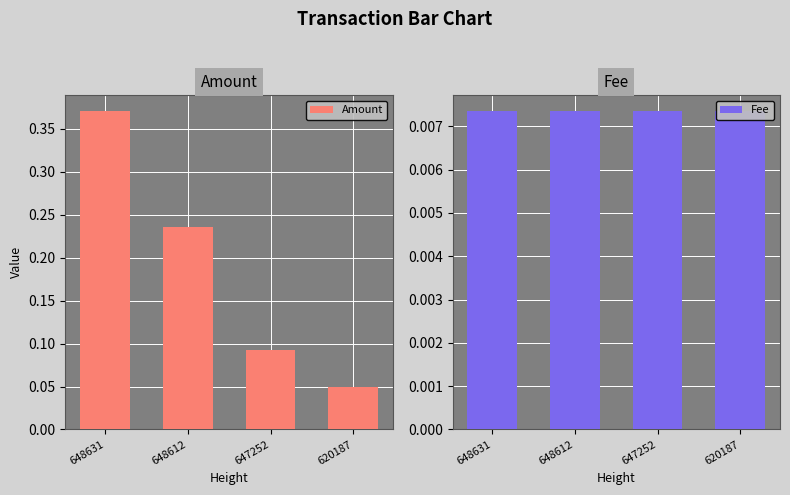

List the labels in order of Amount value, smallest first.

620187, 647252, 648612, 648631